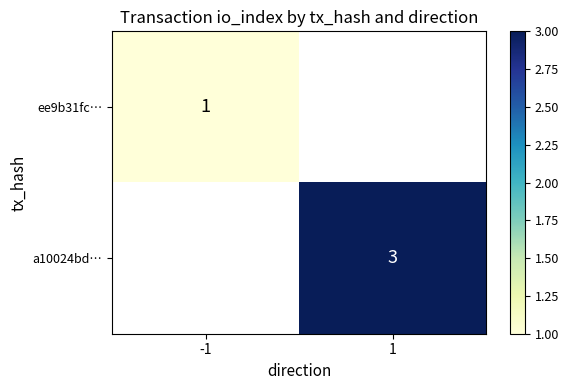

Count the number of data series in this chart.

2